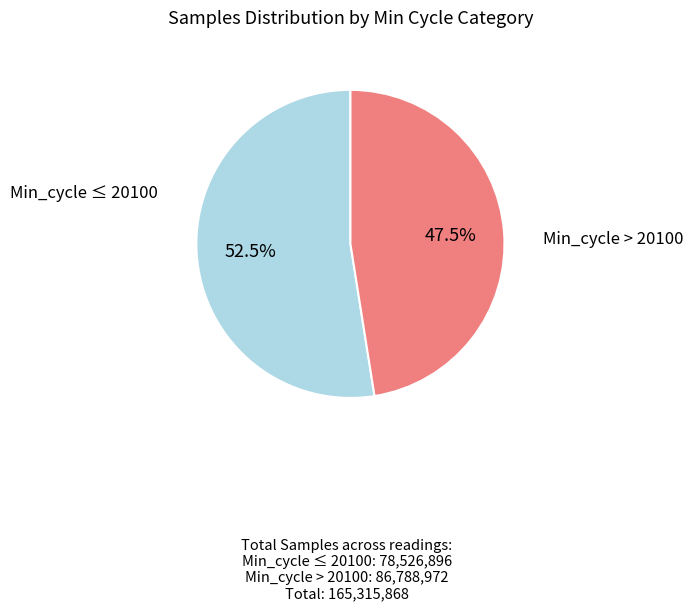

Is there a majority slice in this chart?

Yes